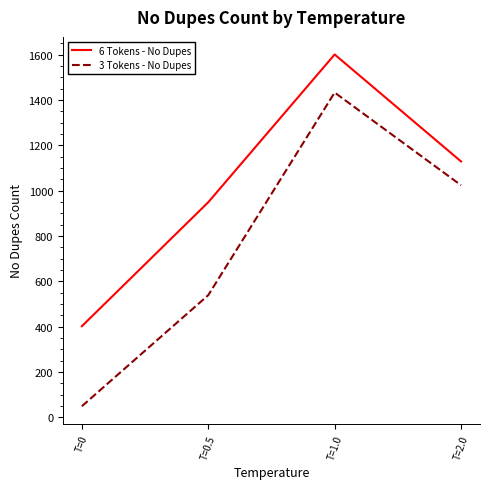

True or false: 6 Tokens - No Dupes has a value of 1129 at T=2.0.

True